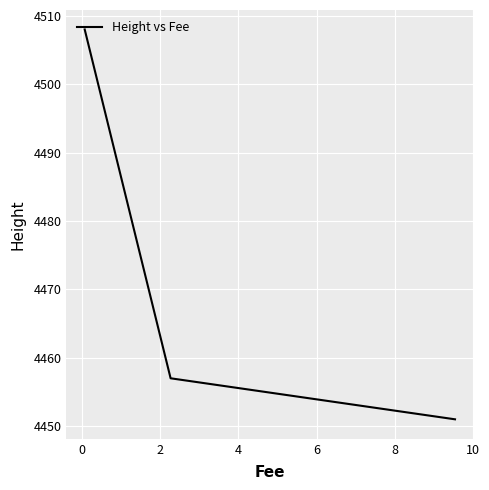

How many categories are shown in the chart?

3